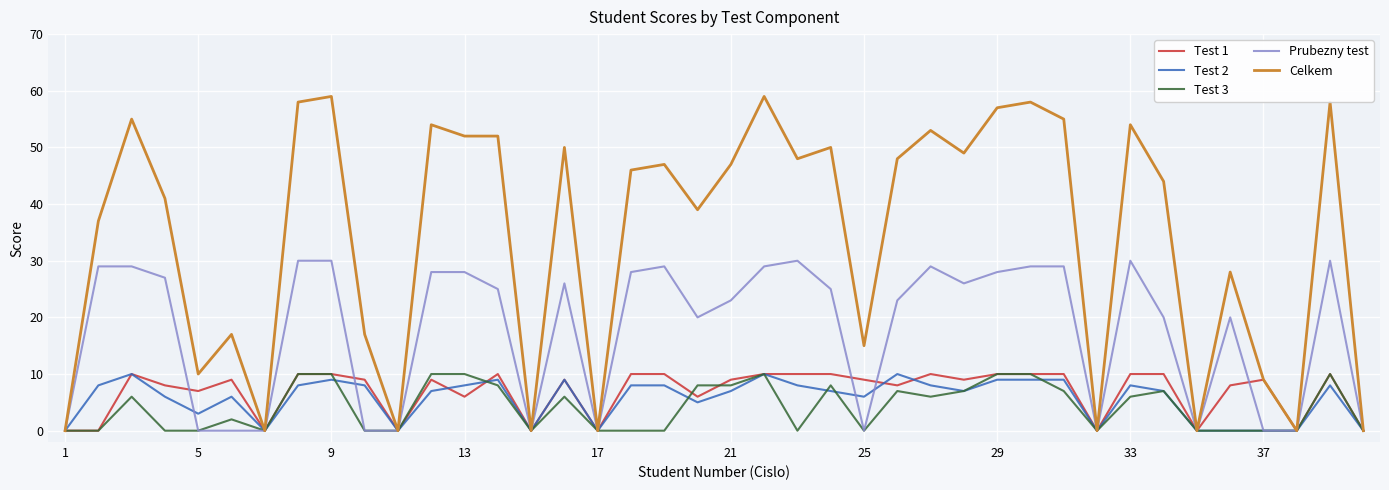

What is the maximum value shown in the chart?

59